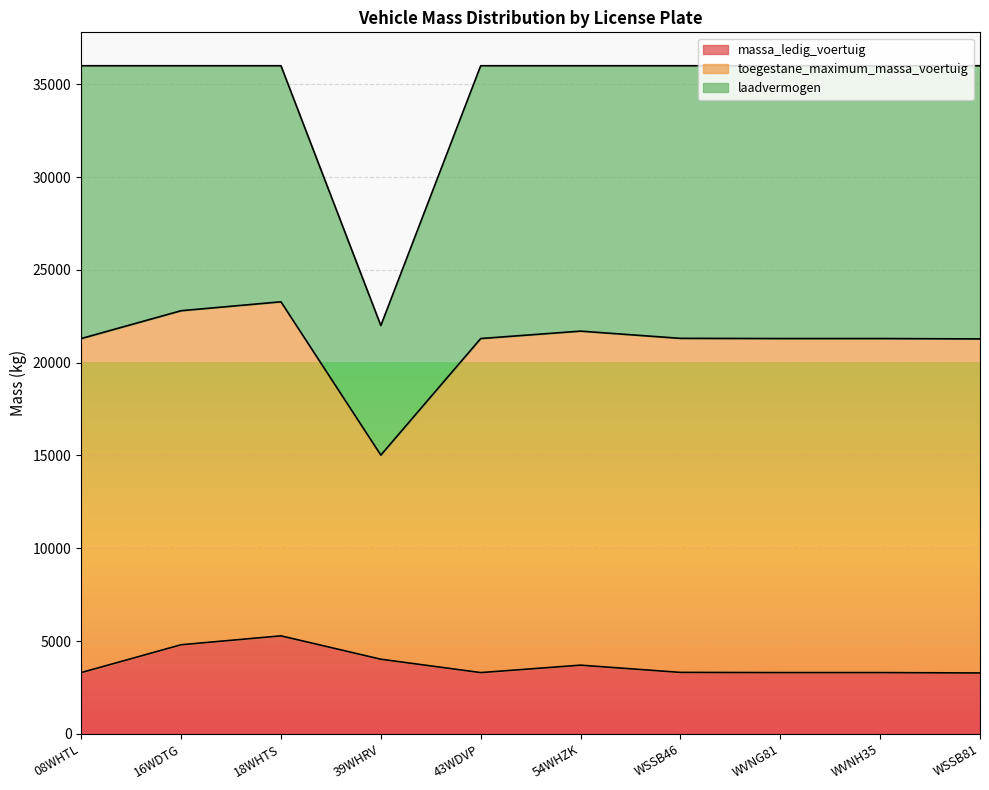

What is the difference between the maximum and minimum values in the massa_ledig_voertuig series?

2000